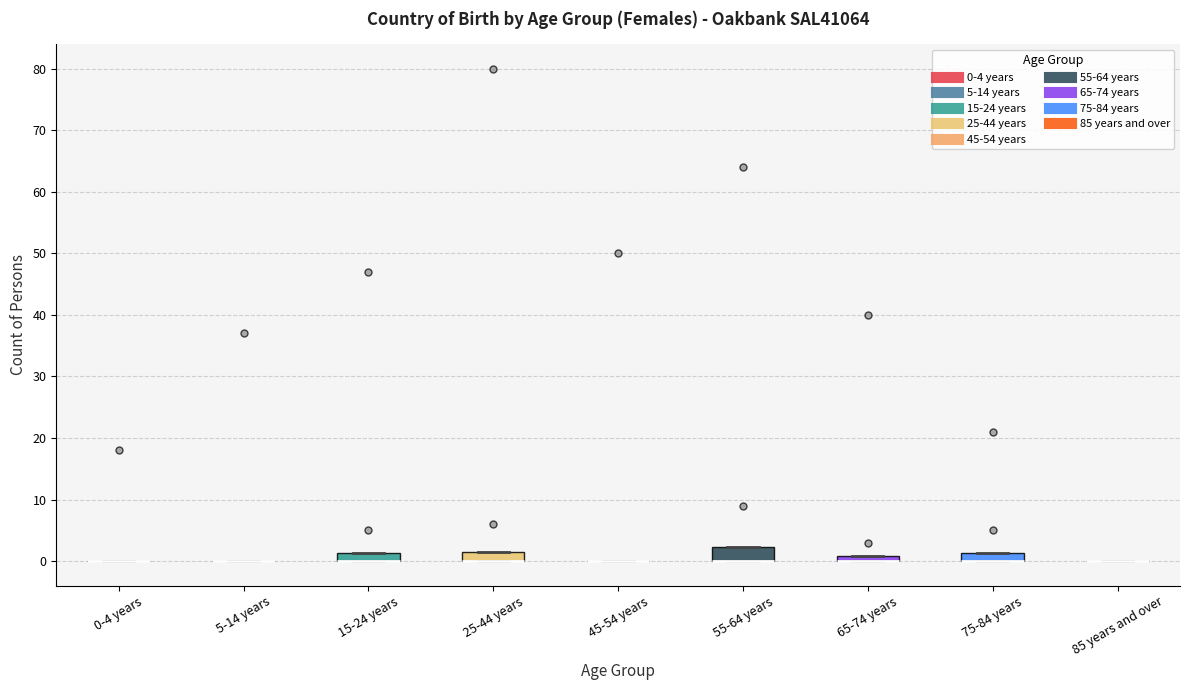

Where is the lower edge of the box for 15-24 years on the y-axis? The values are not printed on the chart, so give them approximately, as read against the axis.

0